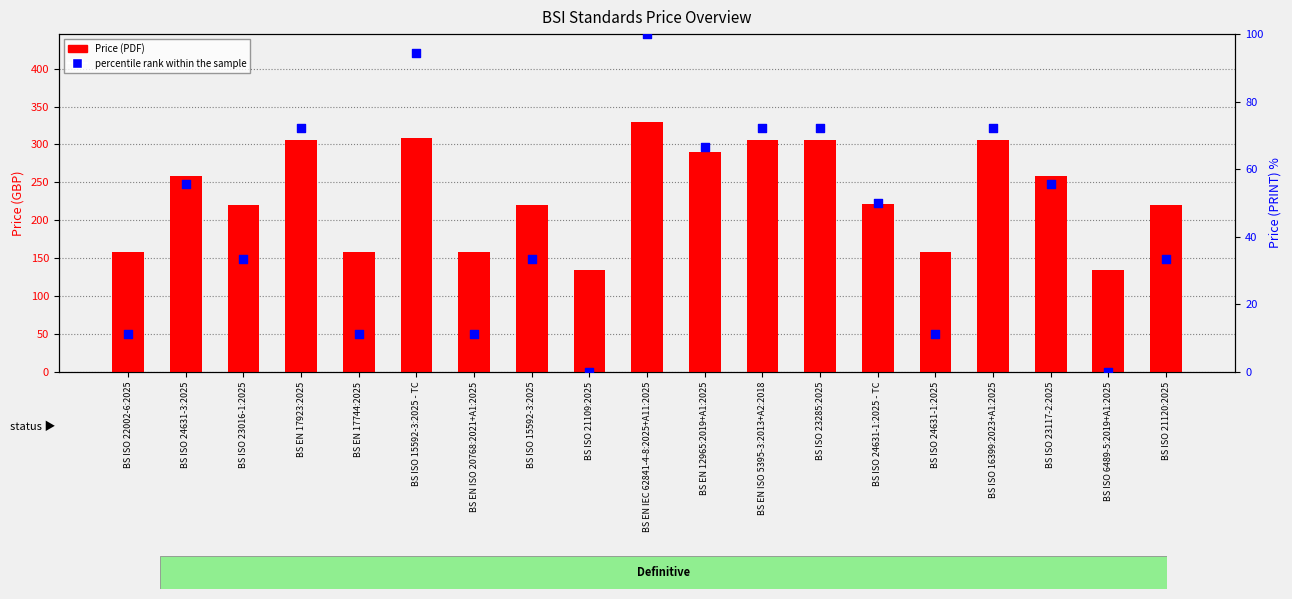

Is the value of Price (PDF) at BS EN 17923:2025 greater than the value of percentile rank within the sample at BS ISO 21109:2025?

Yes